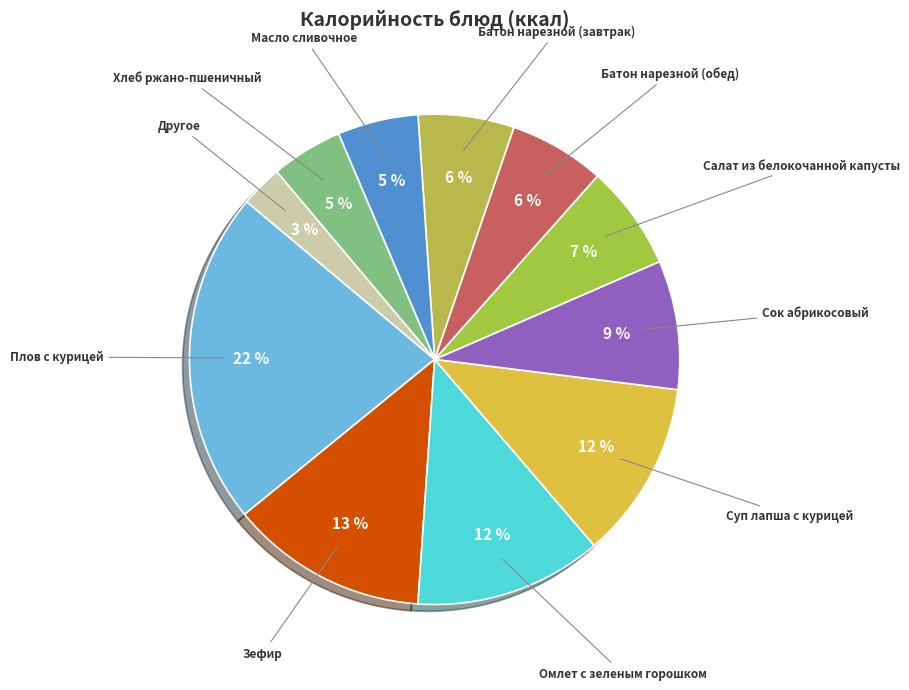

How many segments does this pie chart have?

11